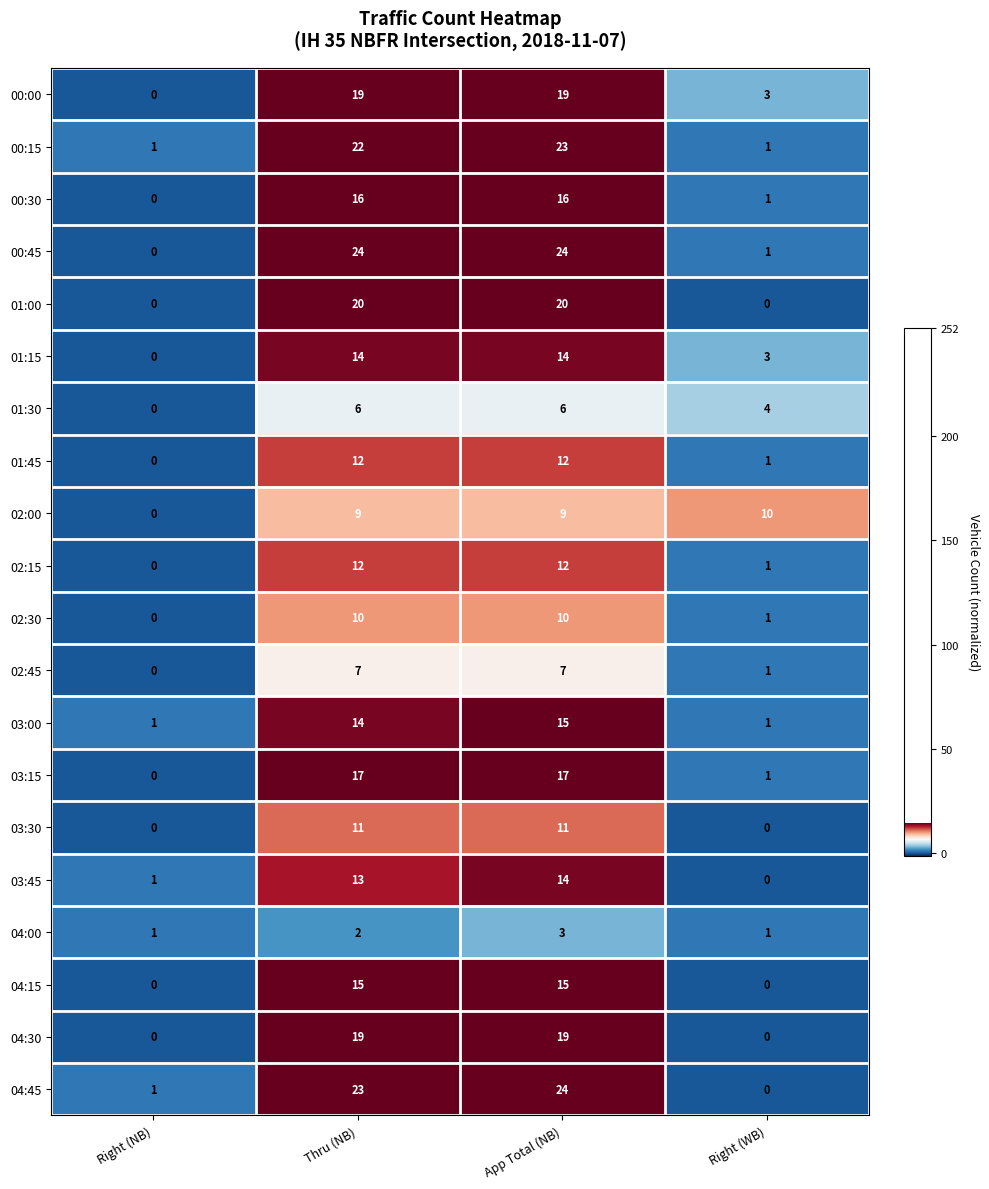

How many positive values does the 01:15 series have?

3